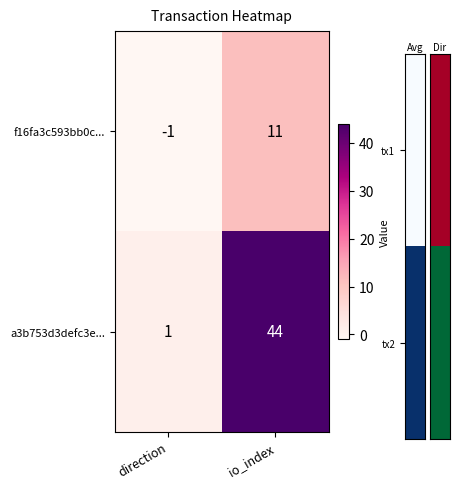

What is the spread (max minus min) of values at io_index?

33